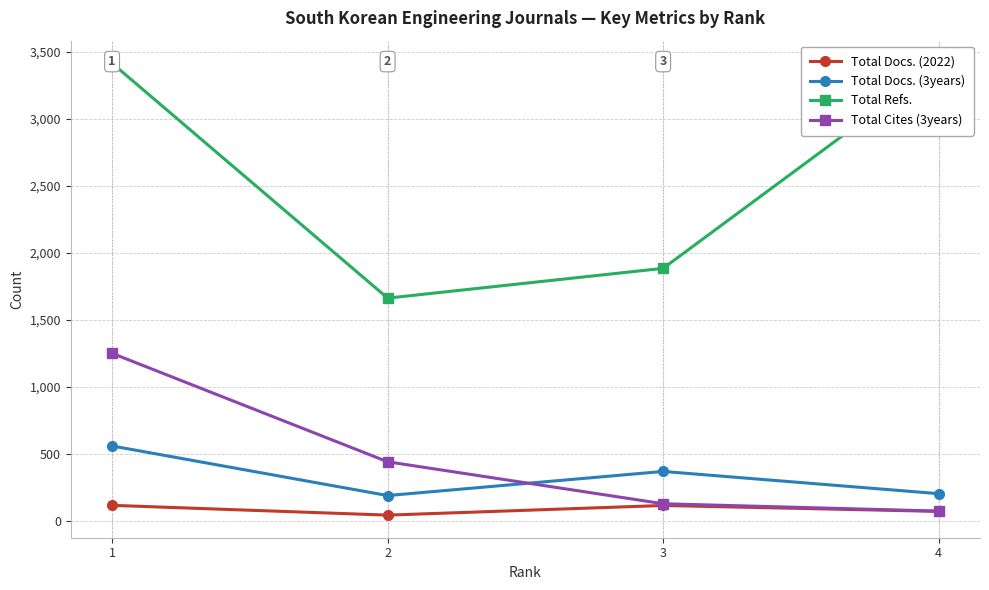

At 2, list the series in order from largest to smallest.

Total Refs., Total Cites (3years), Total Docs. (3years), Total Docs. (2022)